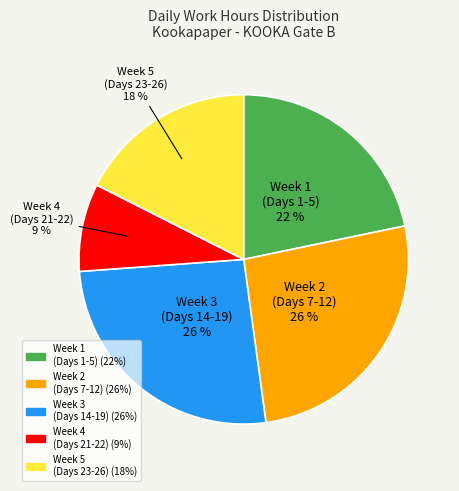

To the nearest percent, what is the average slice percentage?

20%